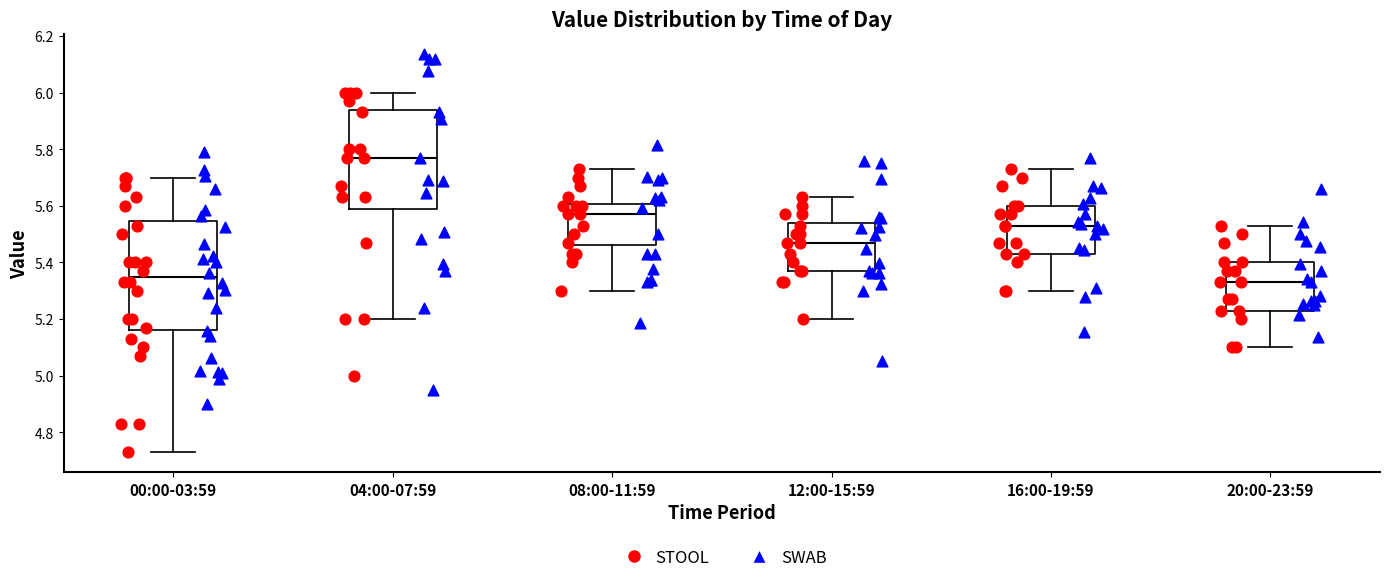

Comparing the boxes themselves (not the whiskers), which one is the tallest?

00:00-03:59